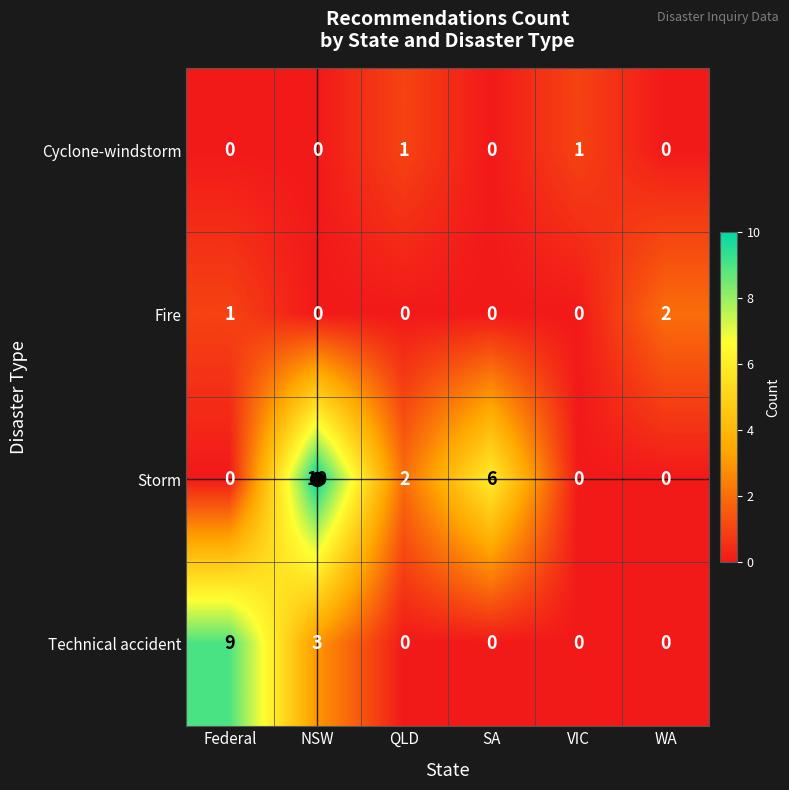

Rank the series by their maximum value, from lowest to highest.

Cyclone-windstorm, Fire, Technical accident, Storm